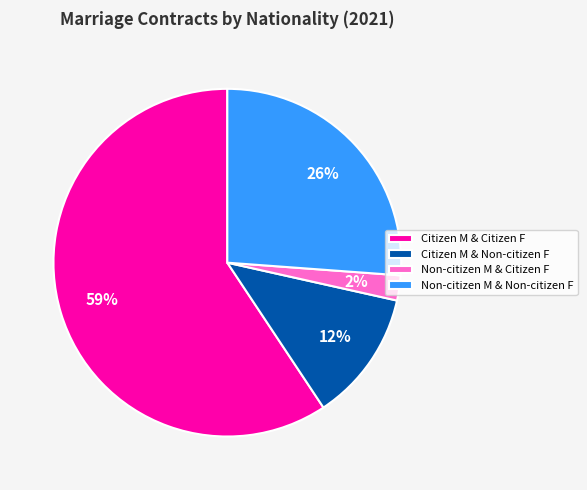

Combined, do Non-citizen M & Non-citizen F and Citizen M & Citizen F account for over 50%?

Yes